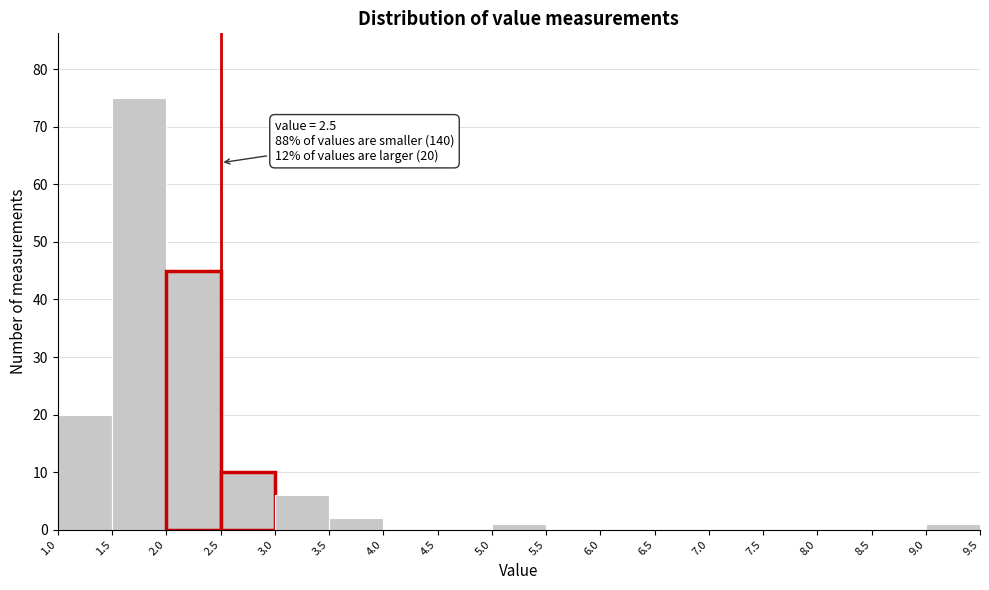

Which range on the x-axis has the tallest bar?

1.5 to 2.0